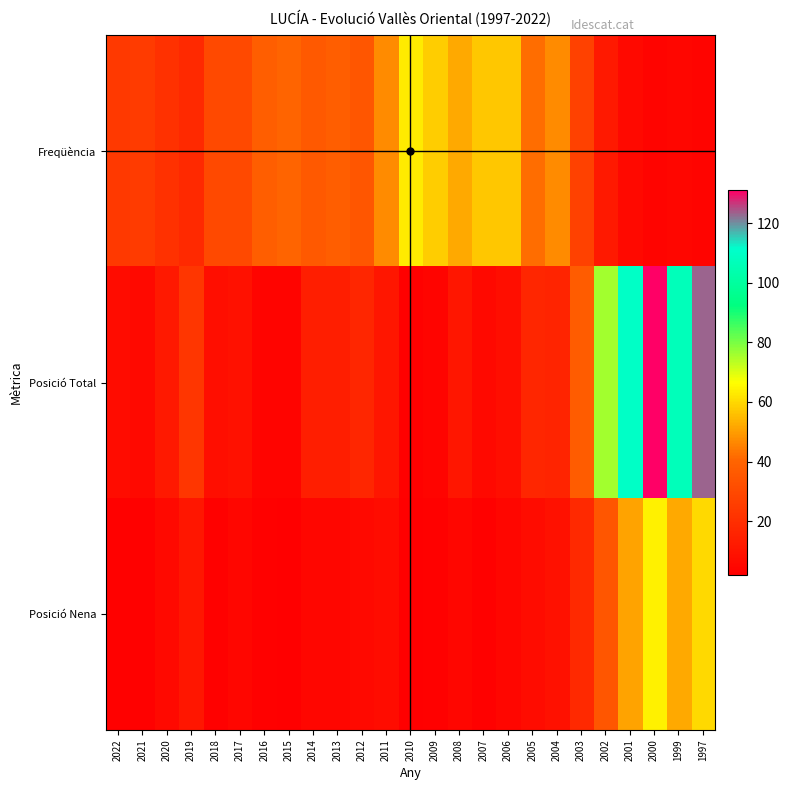

Rank the series at 2022 from highest to lowest value.

Freqüència, Posició Total, Posició Nena